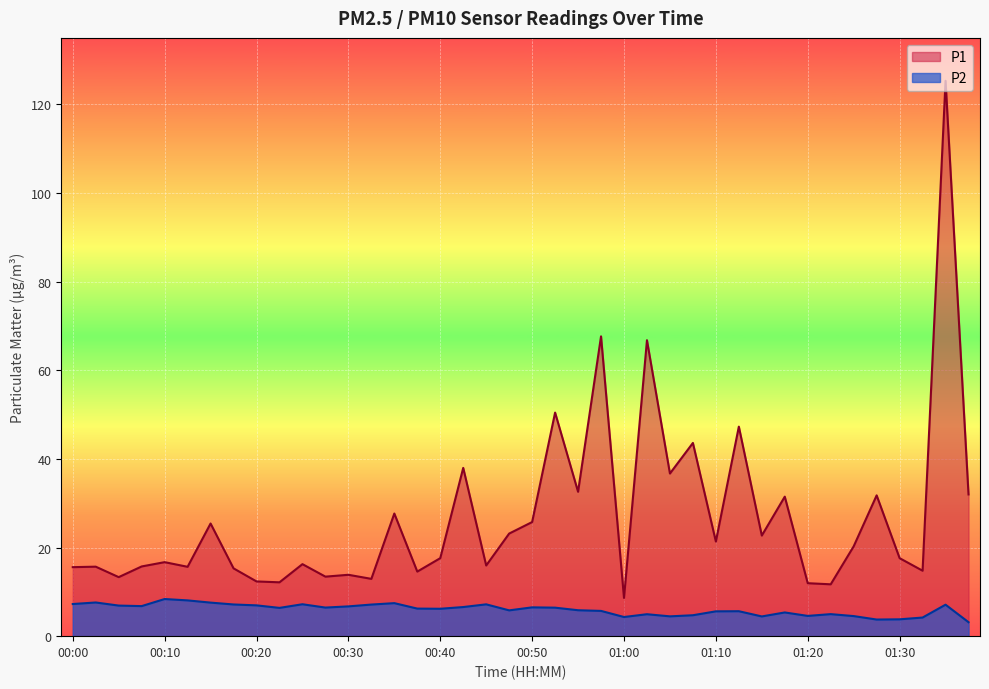

How many distinct data groups are displayed?

2